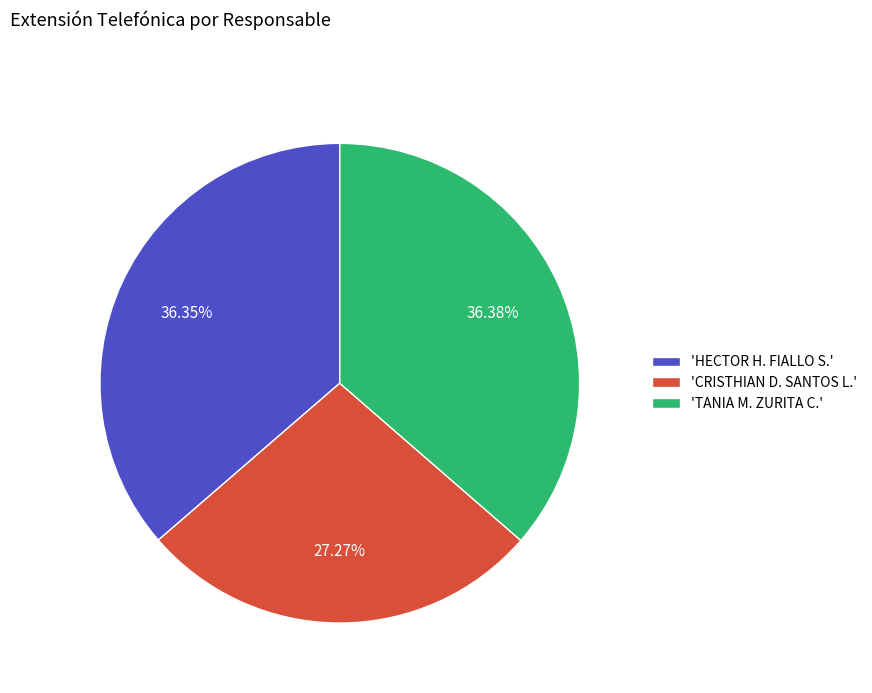

What is the smallest slice in the pie chart?

'CRISTHIAN D. SANTOS L.'